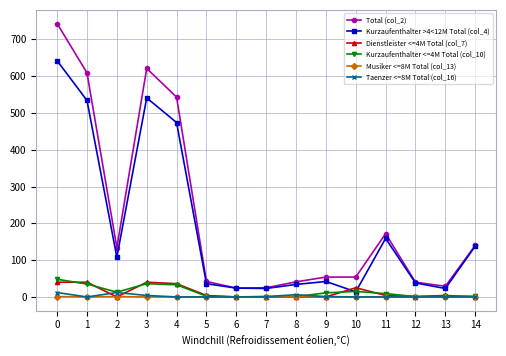

What are all the series names shown in the legend?

Total (col_2), Kurzaufenthalter >4<12M Total (col_4), Dienstleister <=4M Total (col_7), Kurzaufenthalter <=4M Total (col_10), Musiker <=8M Total (col_13), Taenzer <=8M Total (col_16)